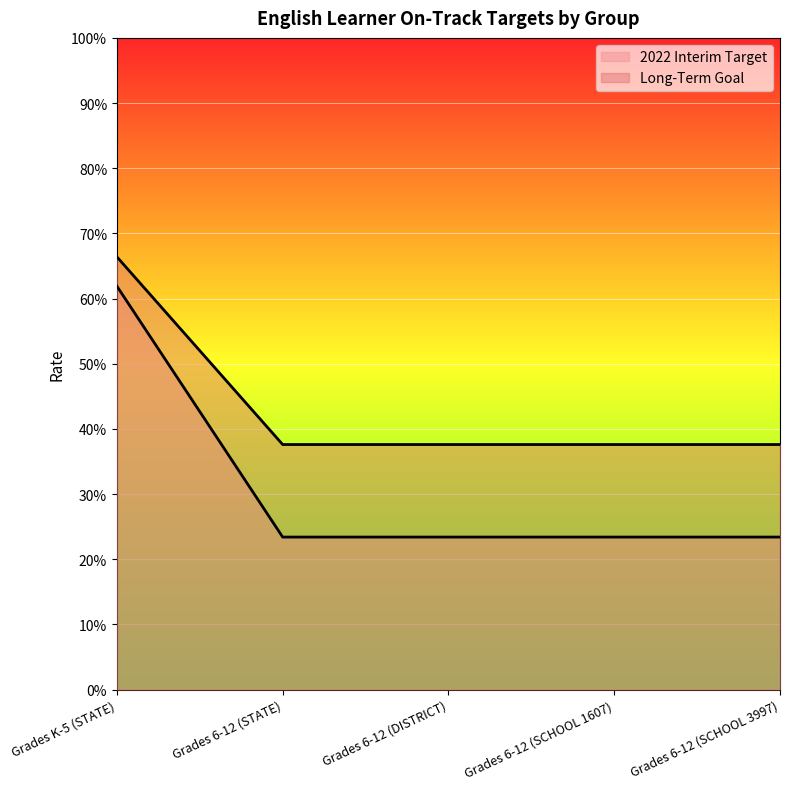

What position from the left is Grades 6-12 (SCHOOL 3997)?

5